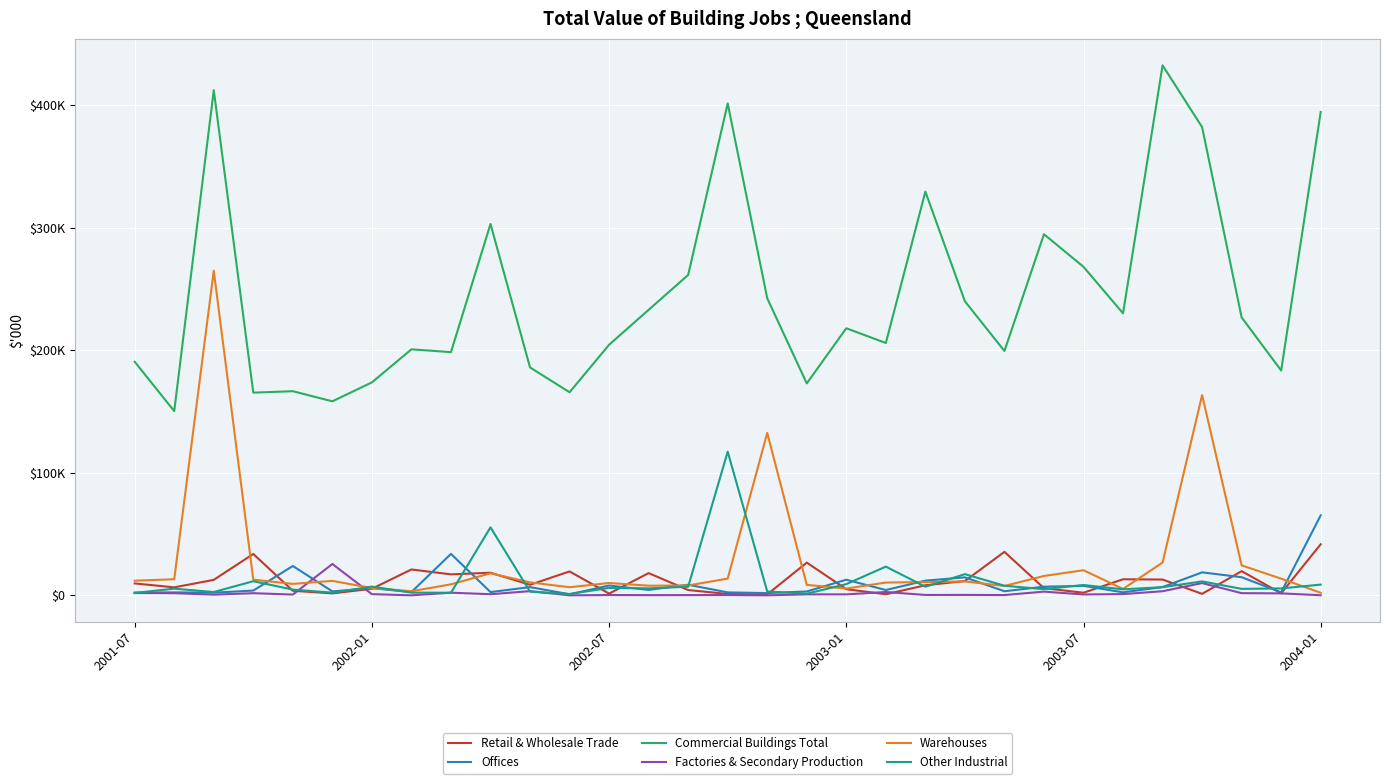

Which series has the largest range (max minus min)?

Commercial Buildings Total